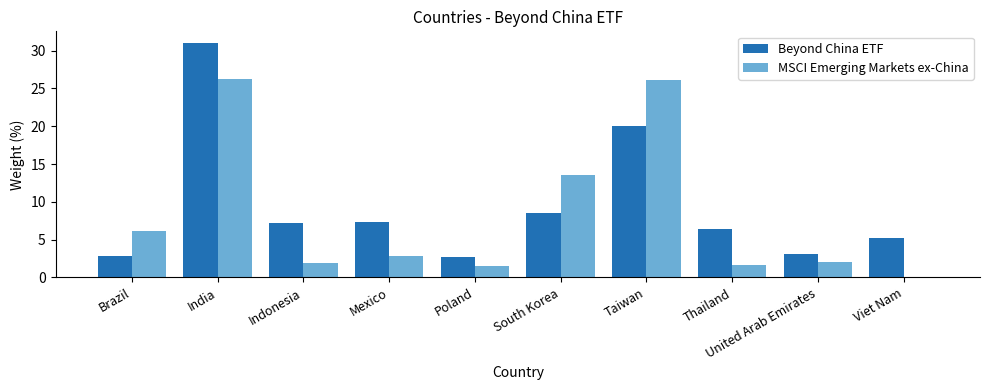

The value of MSCI Emerging Markets ex-China at India is 6.6. True or false?

False